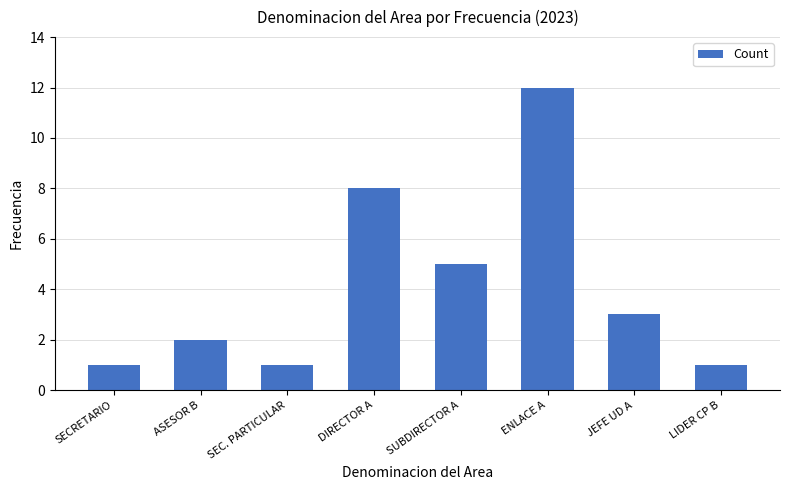

What is the difference between the maximum and second lowest values?

11